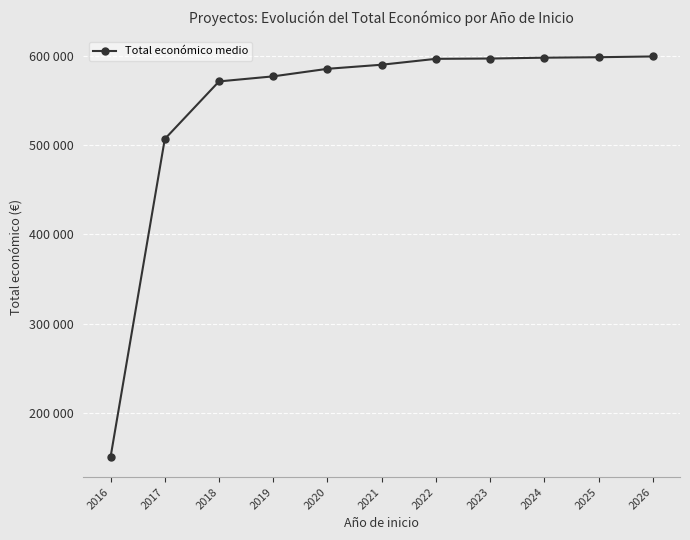

What is the change in value from 2016 to 2022?

+447320